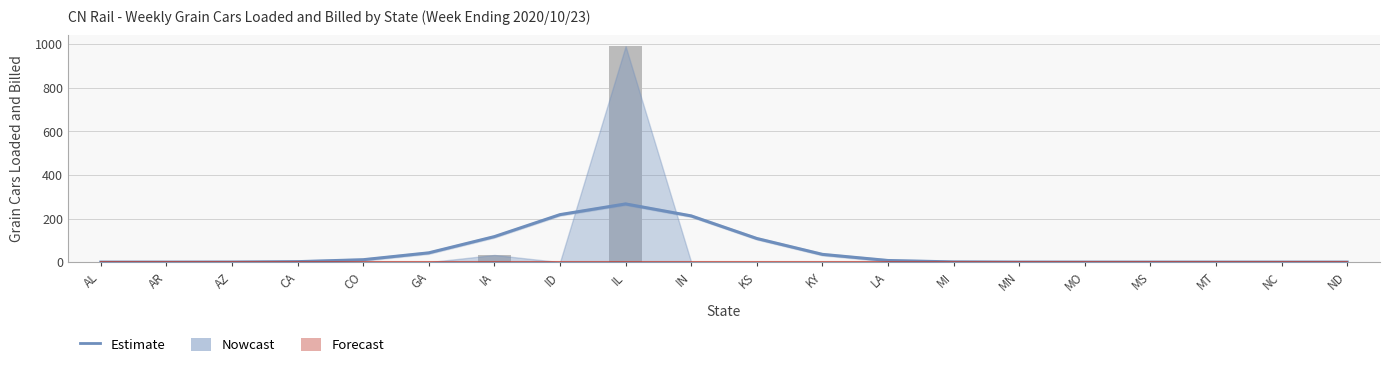

Where does the Estimate series first go above 2?

CA